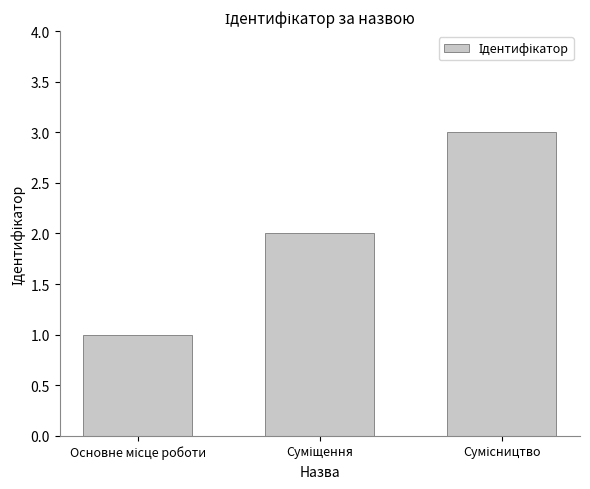

How many data points are less than 2?

1